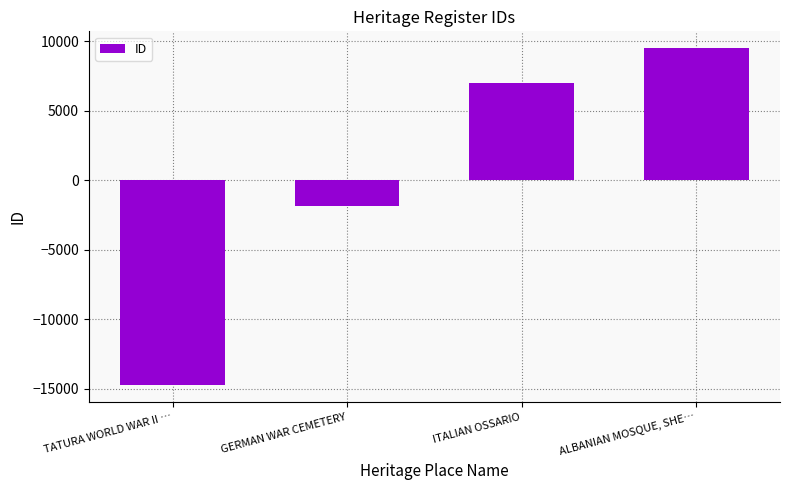

How many bars are there in total?

4